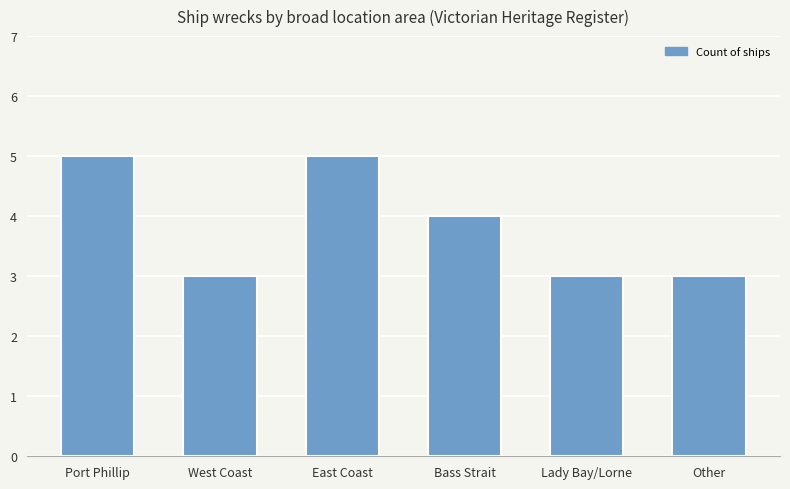

Reading left to right, what are all the values shown in this chart?

5	3	5	4	3	3